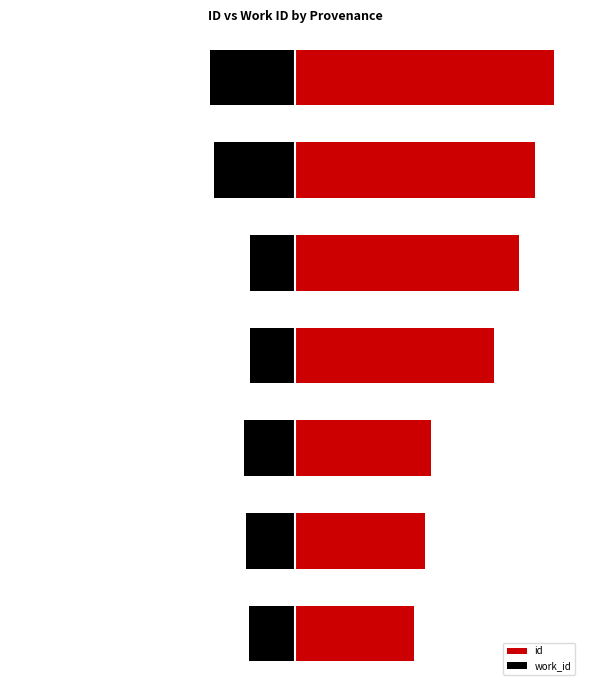

What is the sum of all id values?

5.0